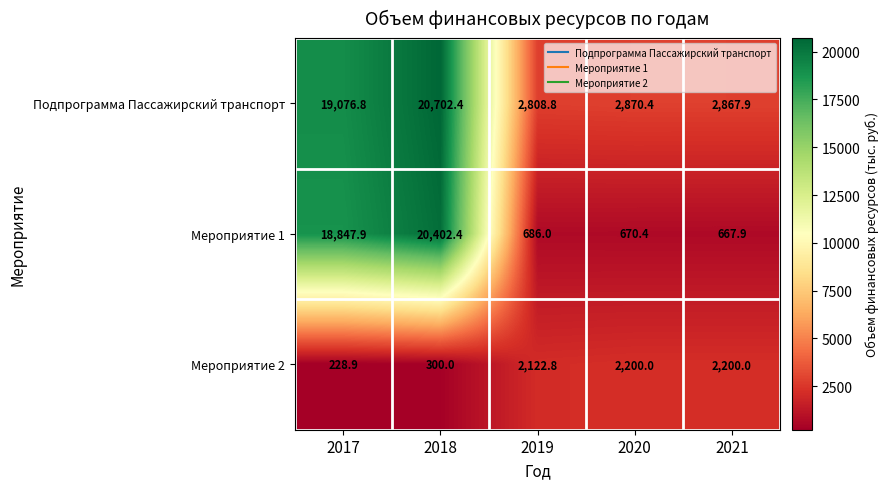

At which category does the chart reach its minimum across all series?

2017